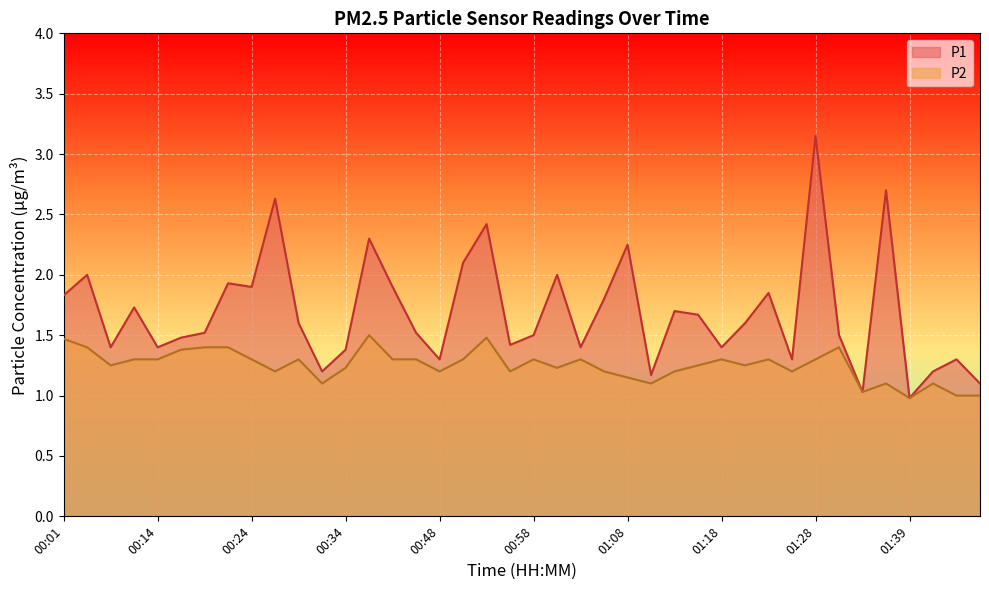

At which category is the sum across all series the highest?

01:28